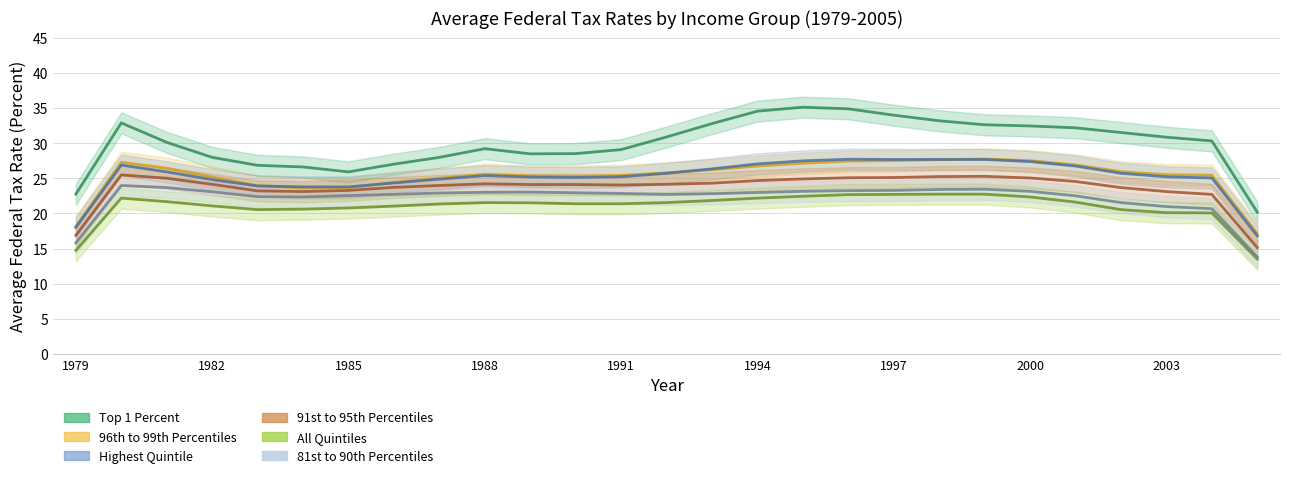

Count the number of data series in this chart.

6